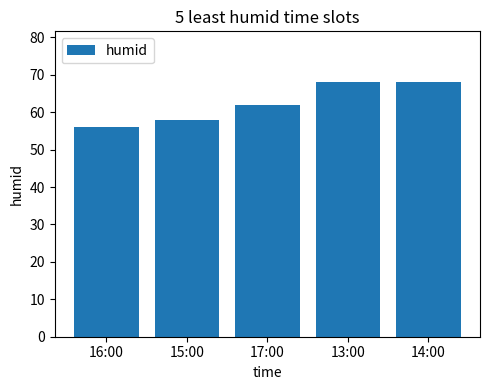

How many bars are there in total?

5